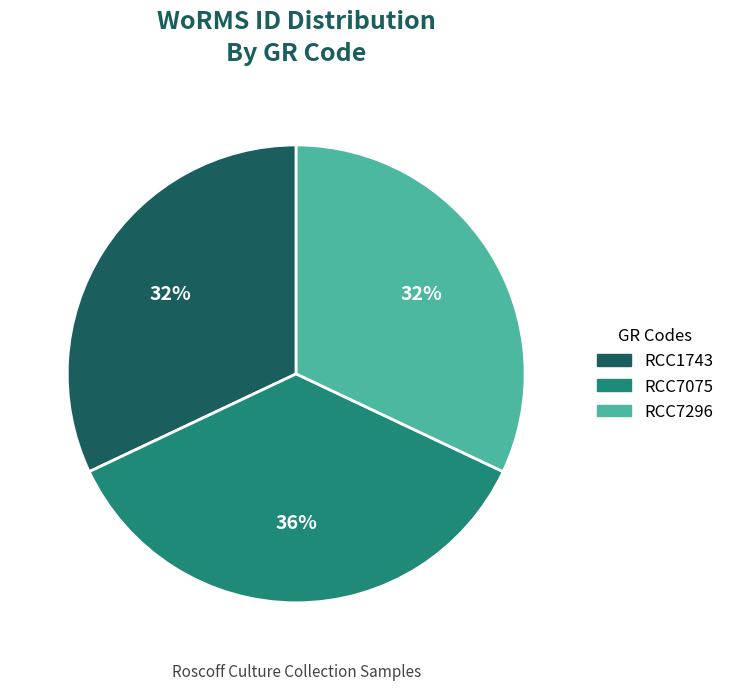

Does RCC7075 represent more than half of the total?

No